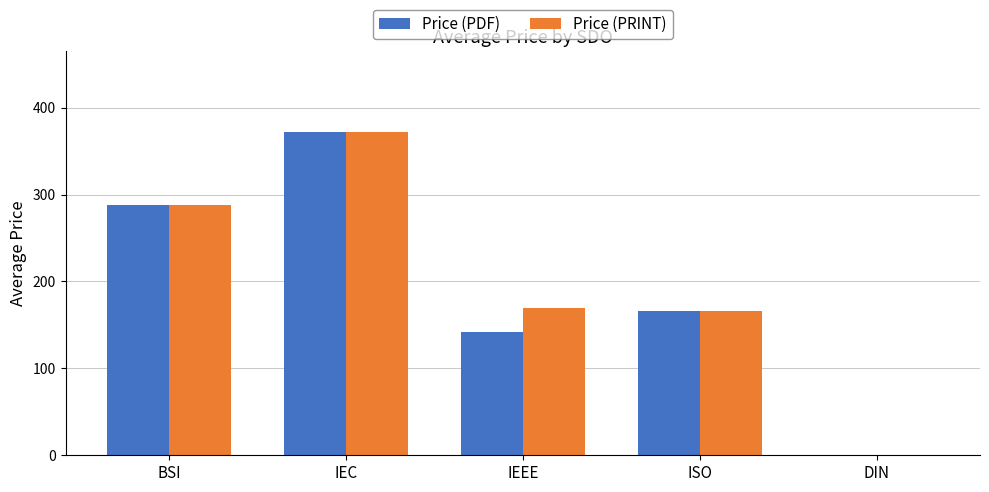

The Price (PRINT) series shows 0.0 at DIN. True or false?

True